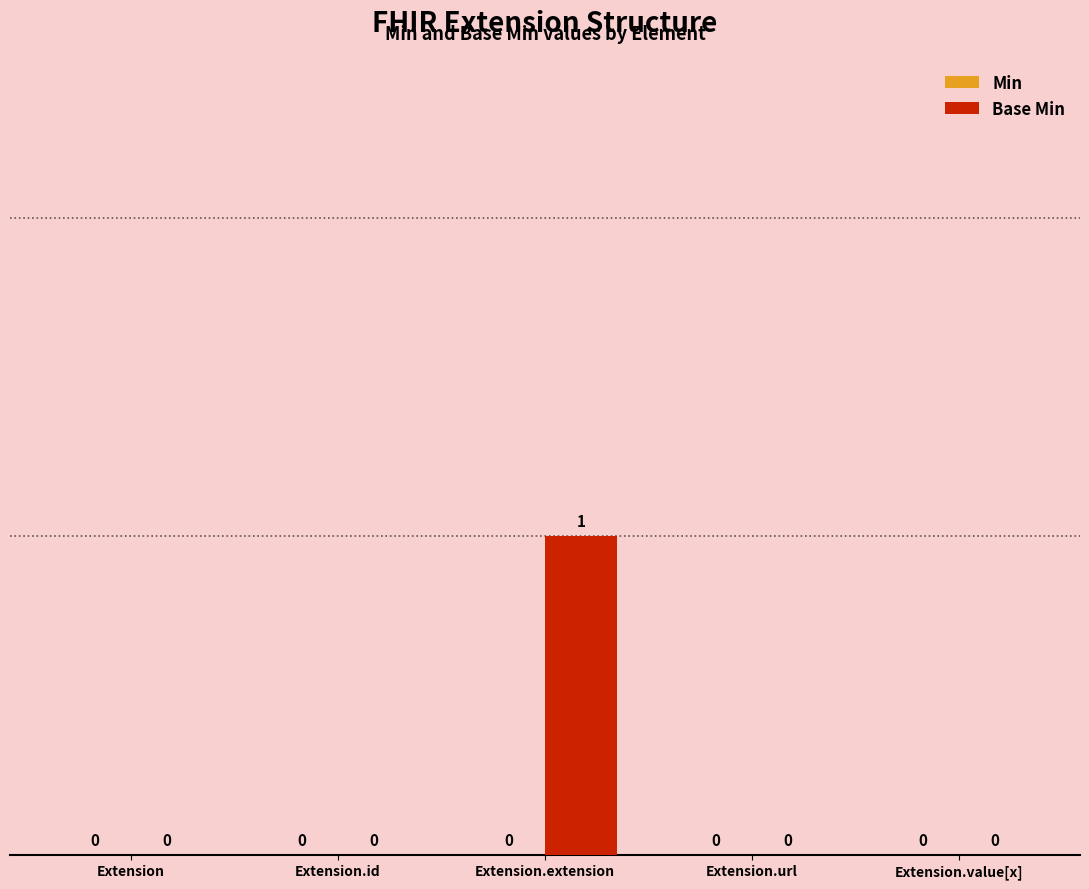

The value at Extension.extension is 1. True or false?

True